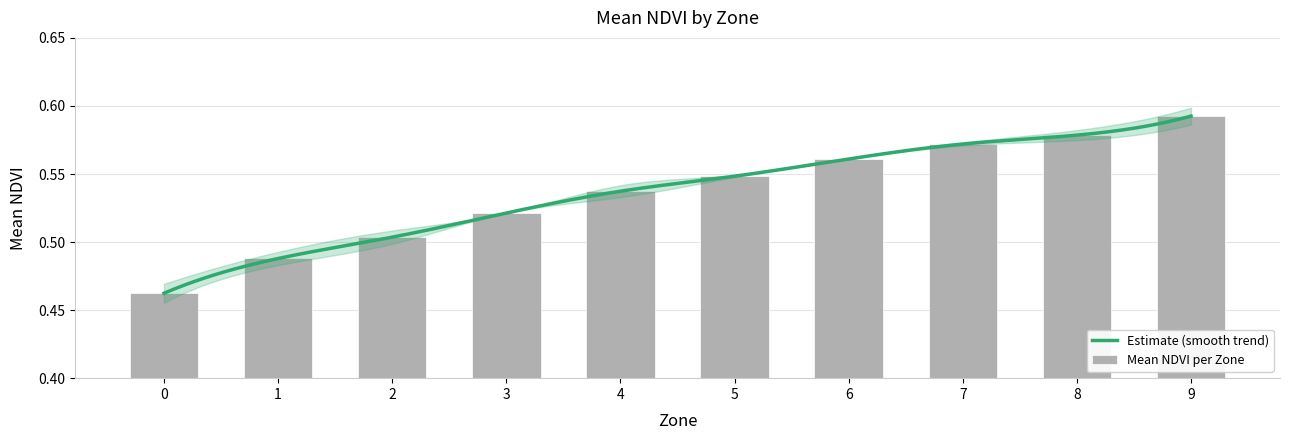

True or false: the data shows 0.8 at 2.

False